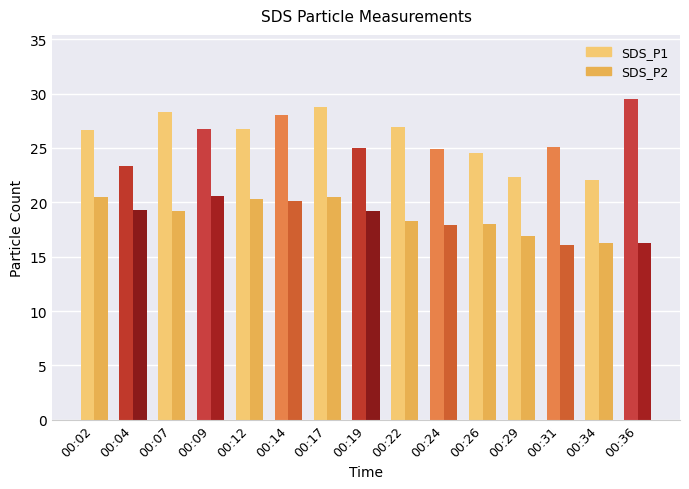

Are the bars horizontal?

No